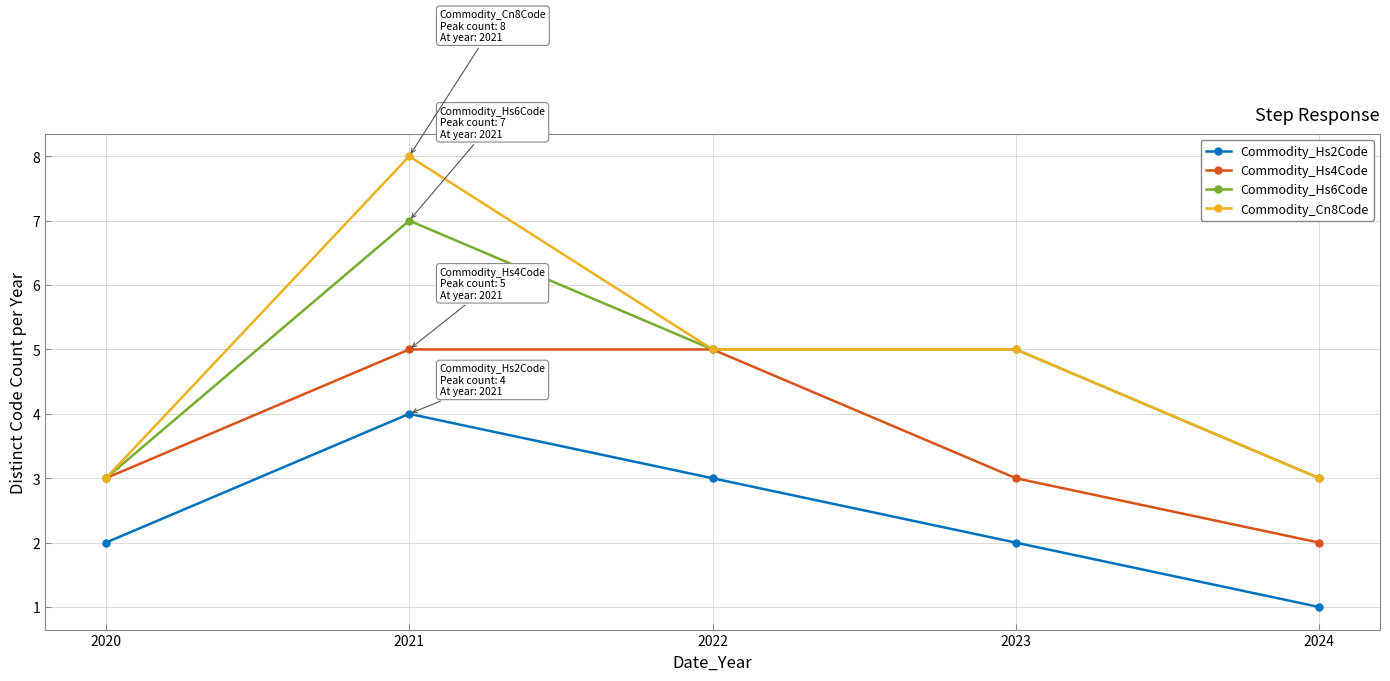

The Commodity_Hs2Code series shows 2 at 2020. True or false?

True